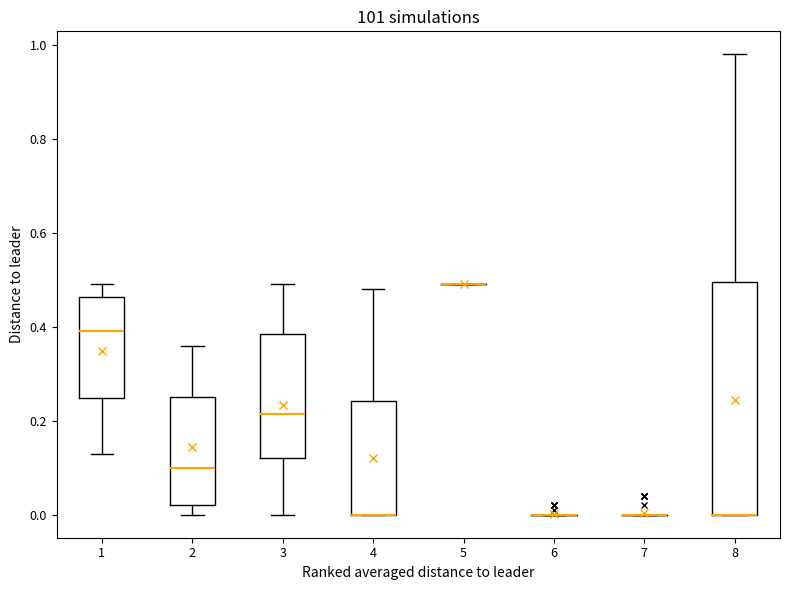

Which box is the tallest, from its lower edge to its upper edge?

8